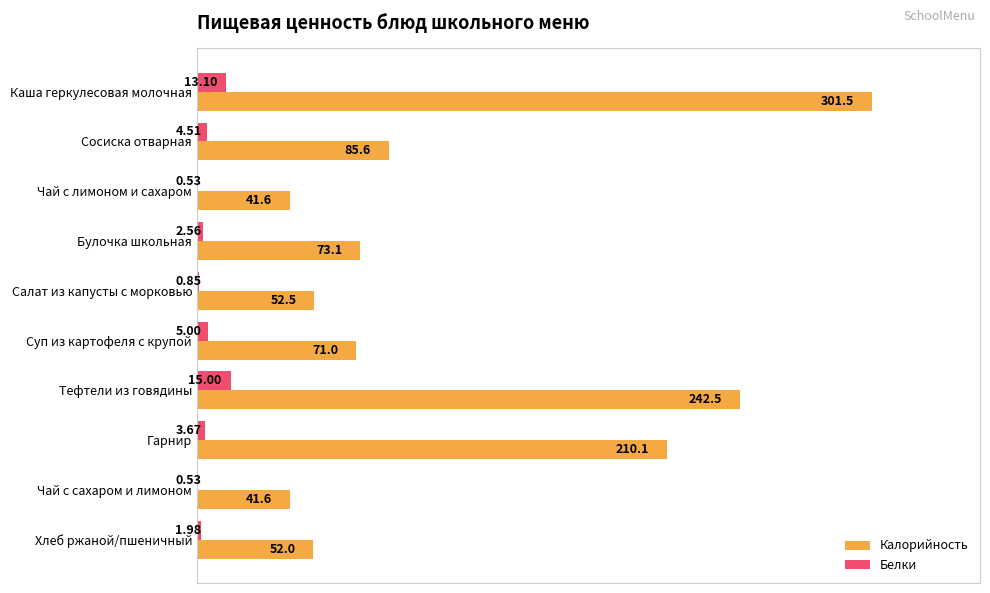

Which label corresponds to the largest value in the chart?

Каша геркулесовая молочная